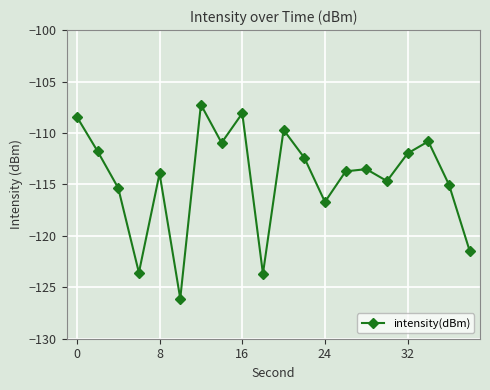

True or false: the data has more than 2 interior local peaks.

True